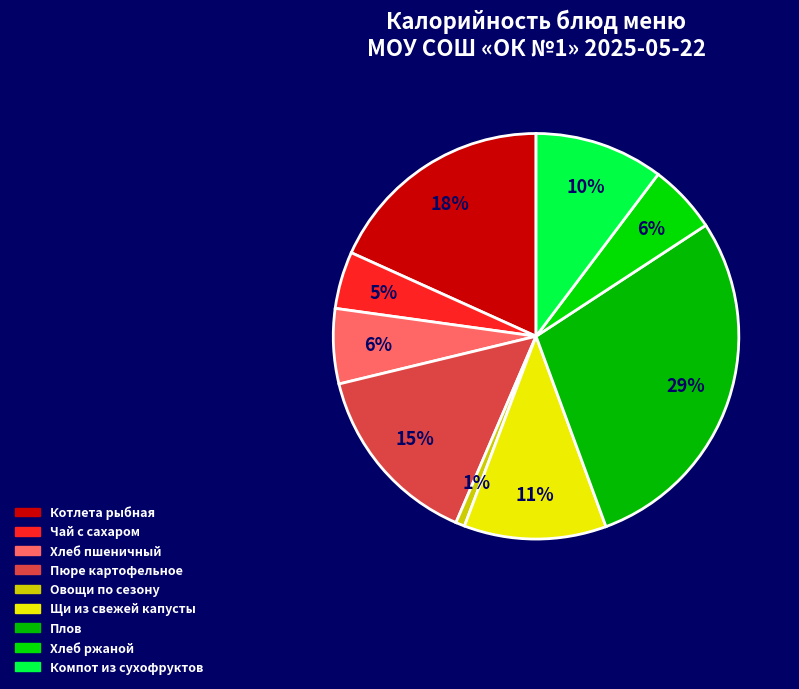

Count the number of slices in the pie.

9